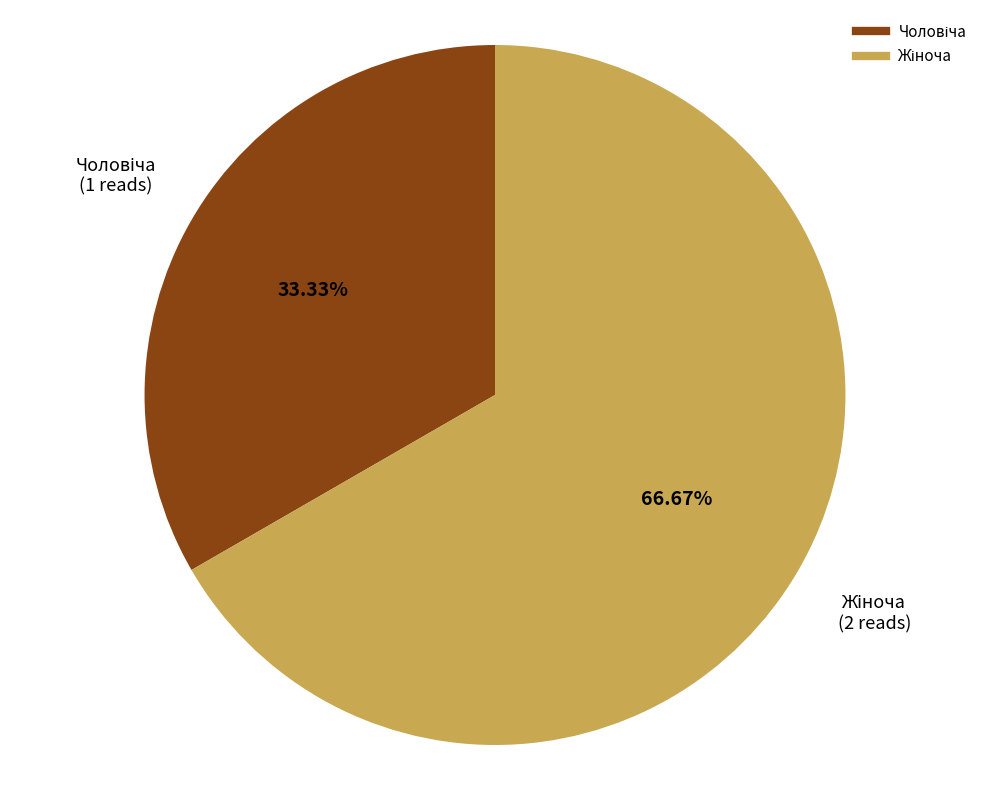

Is there any slice that represents more than half of the pie?

Yes